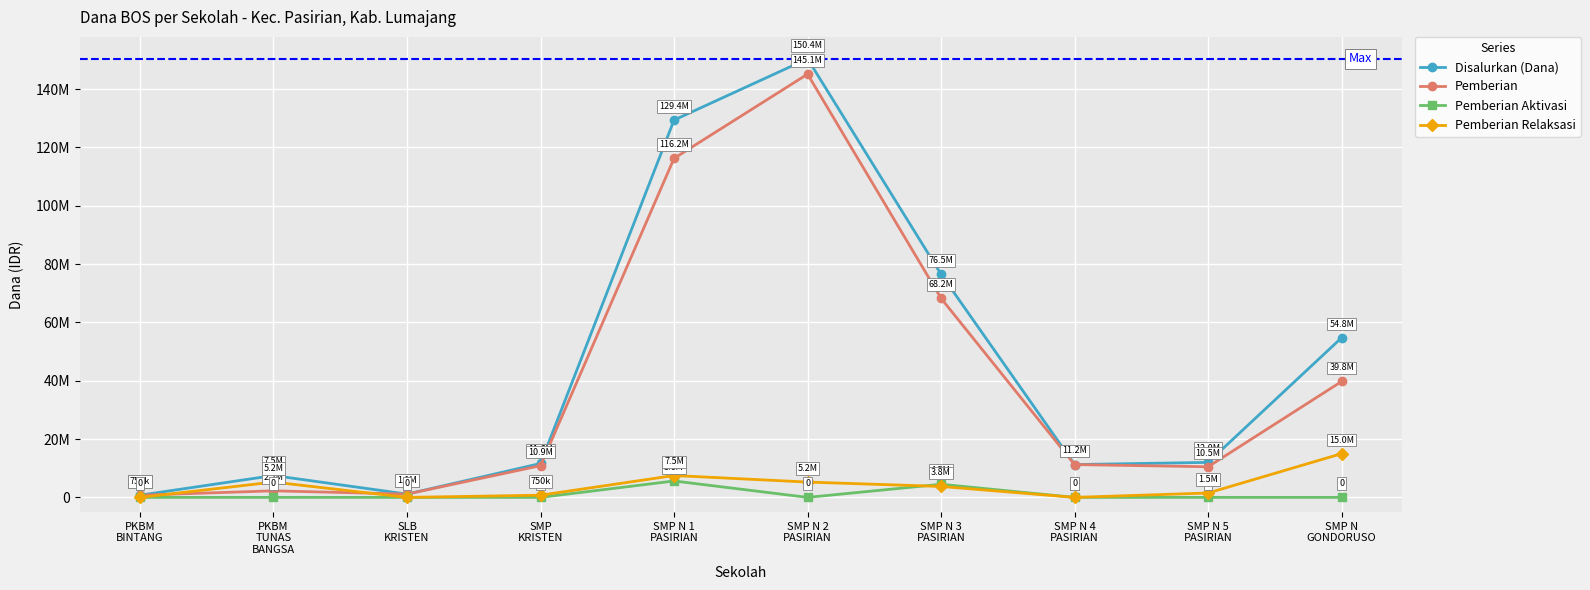

True or false: Pemberian and Pemberian Aktivasi cross at least once.

False